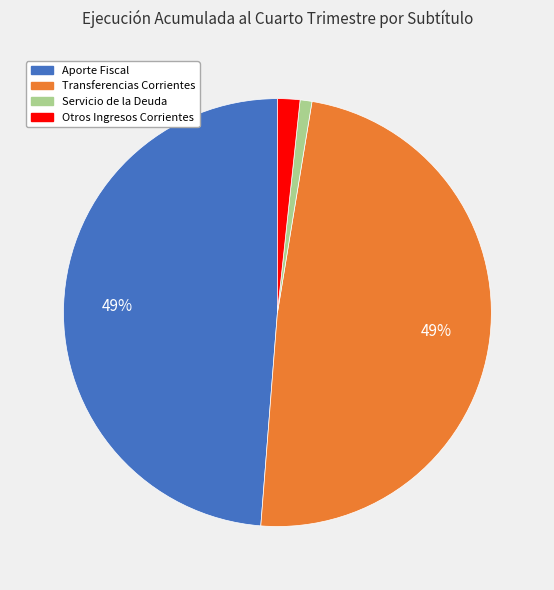

How many slices are in this pie chart?

4